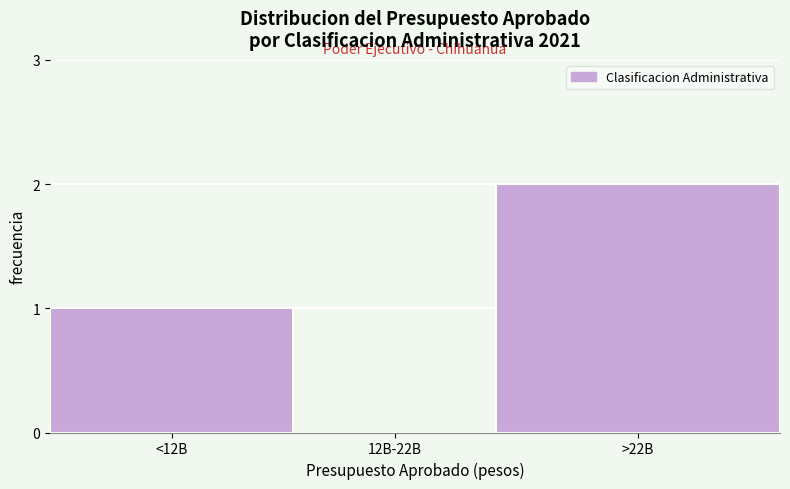

Reading left to right, what are all the values shown in this chart?

<12B=1	12B-22B=0	>22B=2